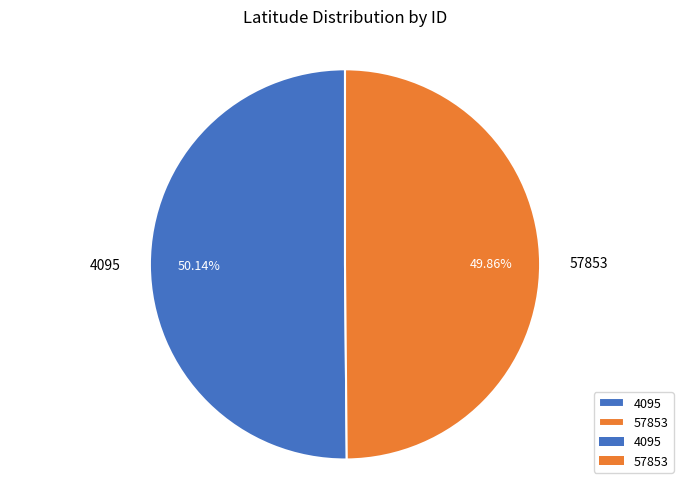

The 57853 slice represents 50% of the pie. True or false?

True